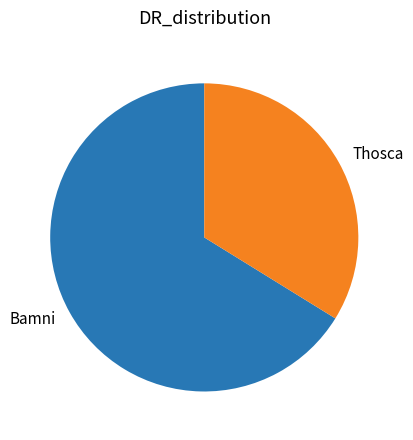

Which has a higher value, Bamni or Thosca?

Bamni